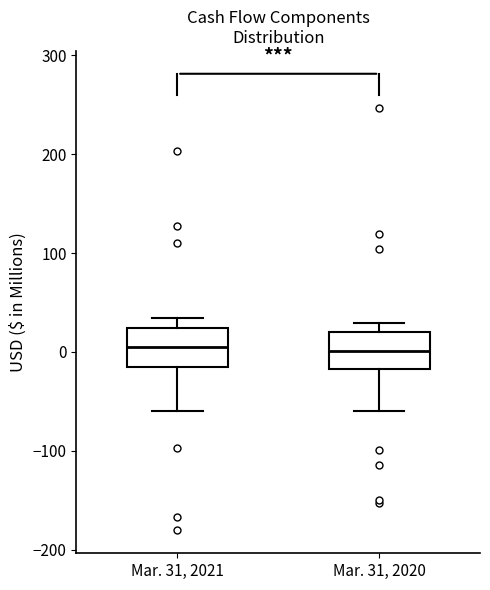

Where does the median line of the box for Mar. 31, 2021 sit on the y-axis? The values are not printed on the chart, so give them approximately, as read against the axis.

0